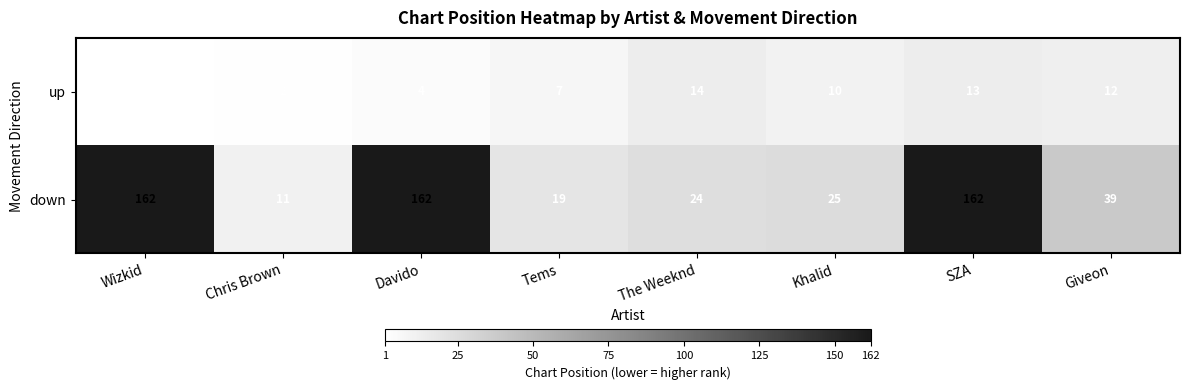

Rank the series by their average value, from highest to lowest.

down, up